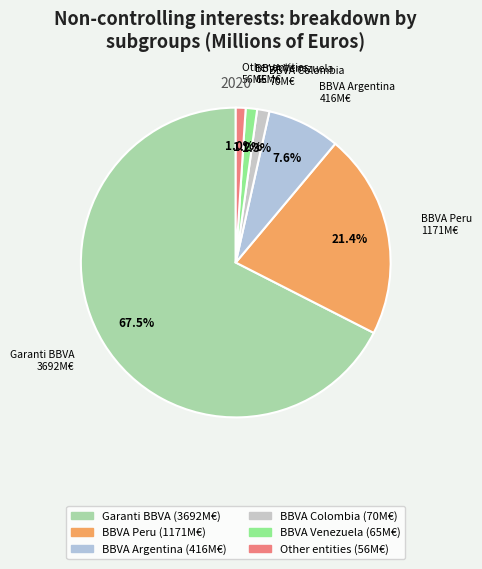

Is BBVA Peru the majority of the pie?

No